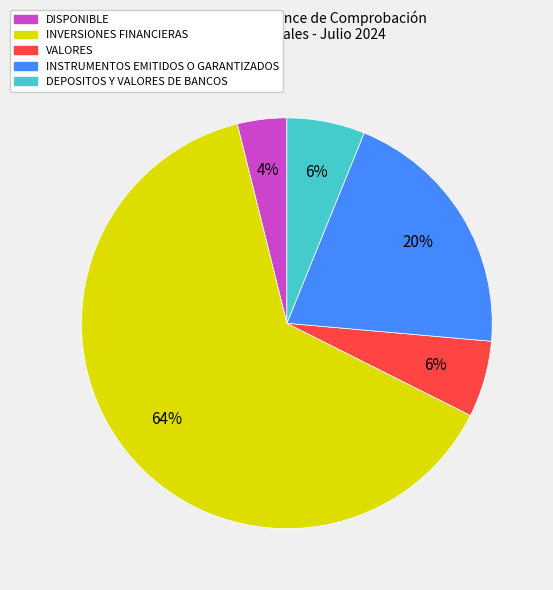

To the nearest percent, what percentage of the pie is DISPONIBLE?

4%